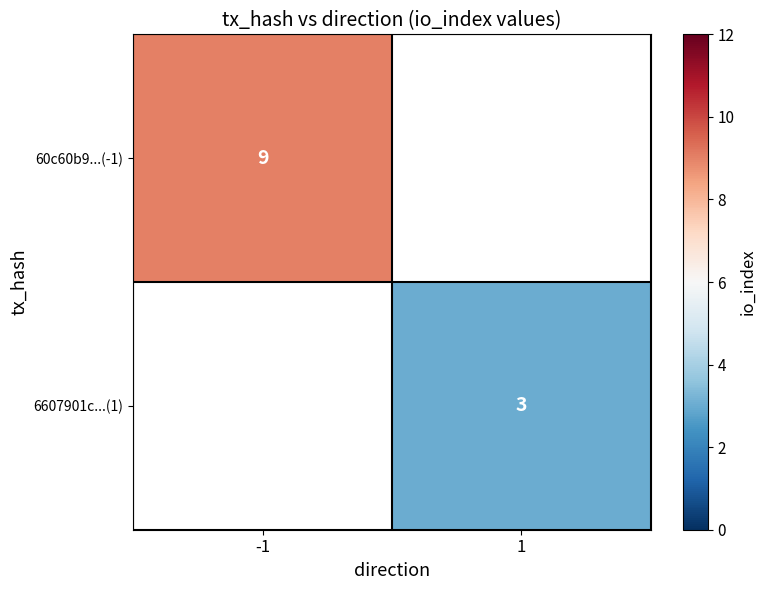

Is it true that 6607901c...(1) equals 3 at 1?

True